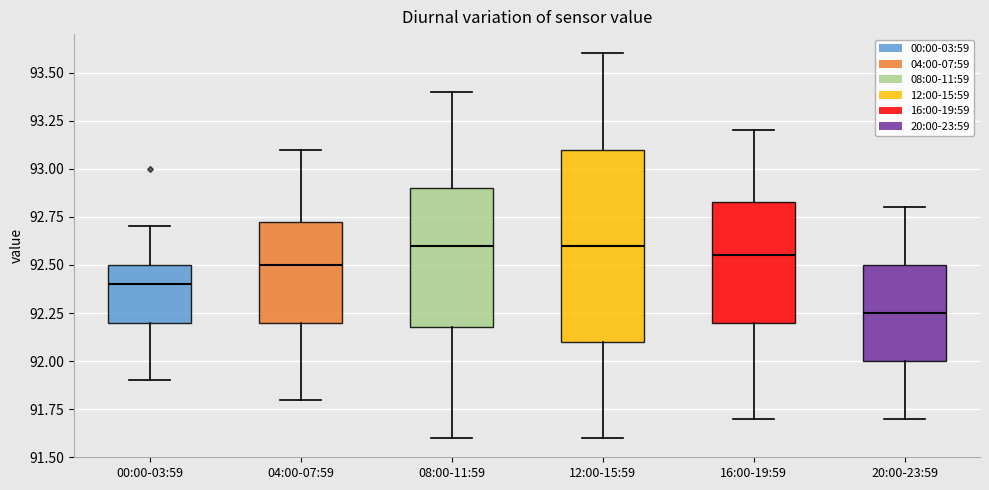

Which box is the tallest, from its lower edge to its upper edge?

12:00-15:59